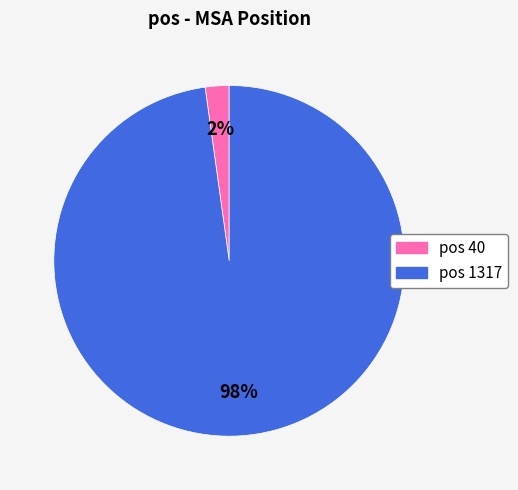

How many segments does this pie chart have?

2